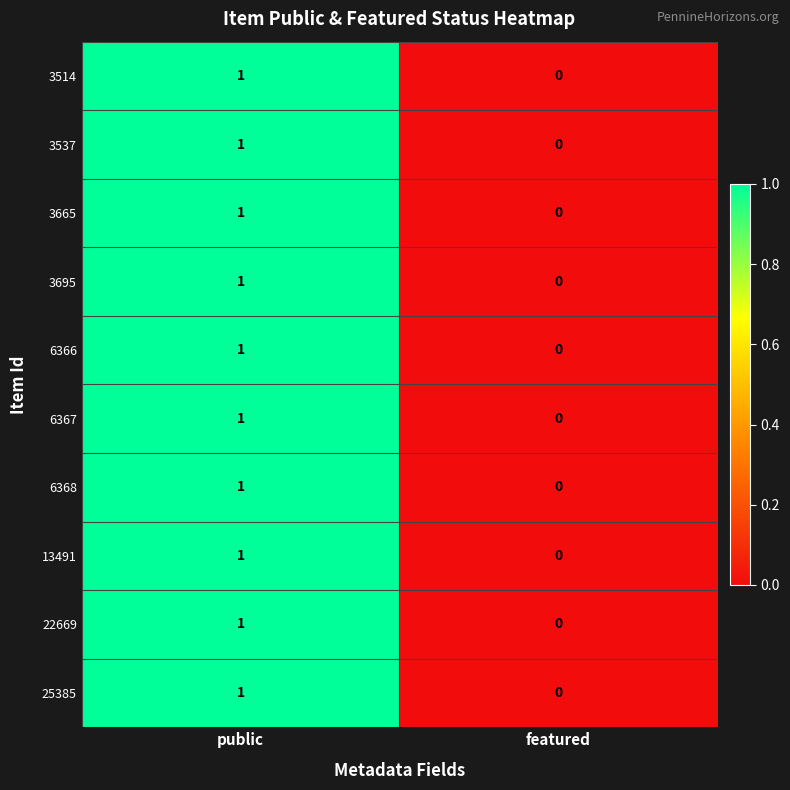

List the labels in order of 3695 value, smallest first.

featured, public